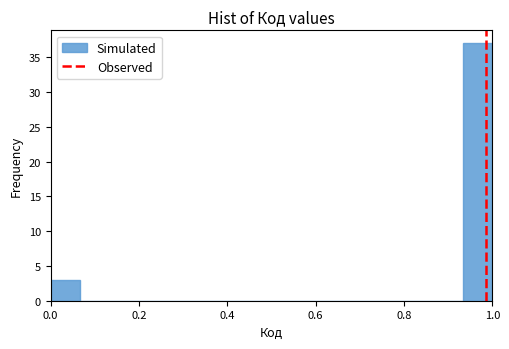

Around what value on the x-axis is the tallest bar? Give the approximate position of its centre, as read against the axis.

0.96